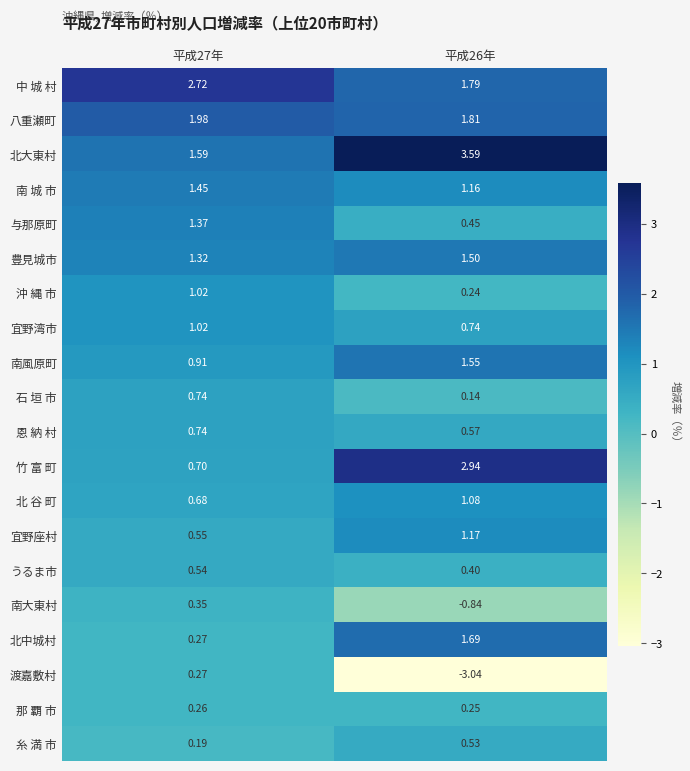

Between 平成27年 and 平成26年, which series saw the biggest shift?

渡嘉敷村